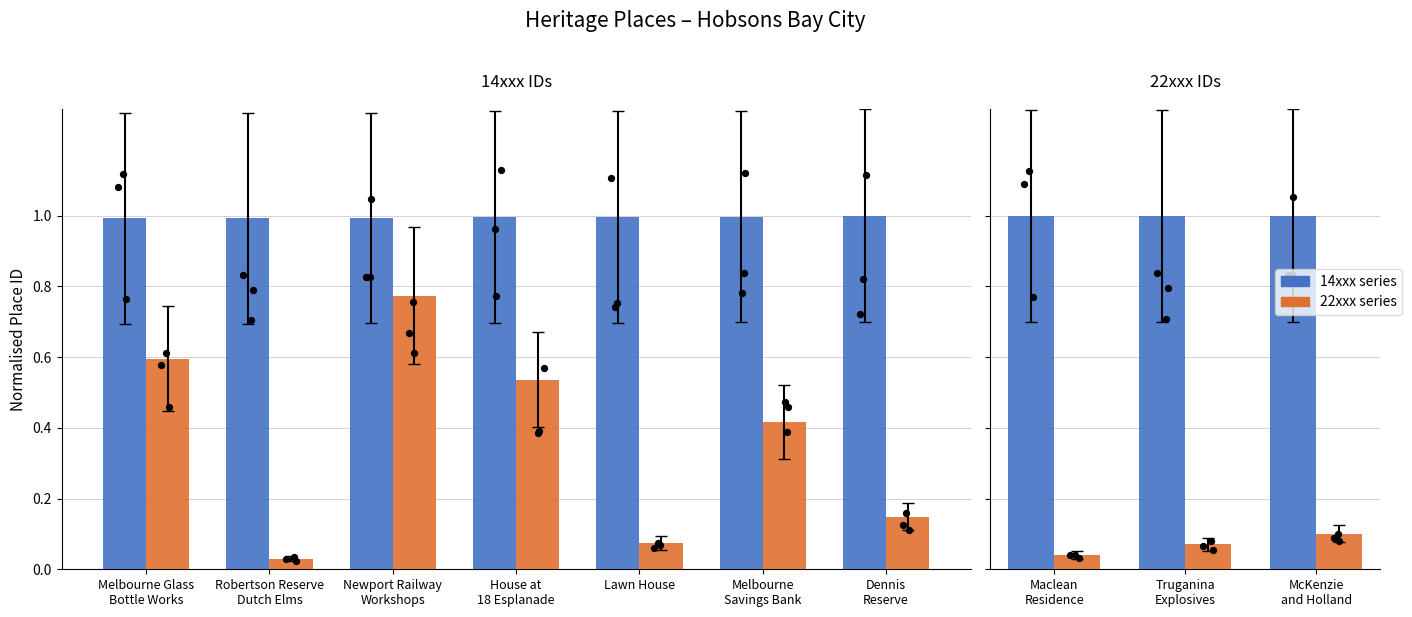

What are all the series names shown in the legend?

14xxx series, 22xxx series